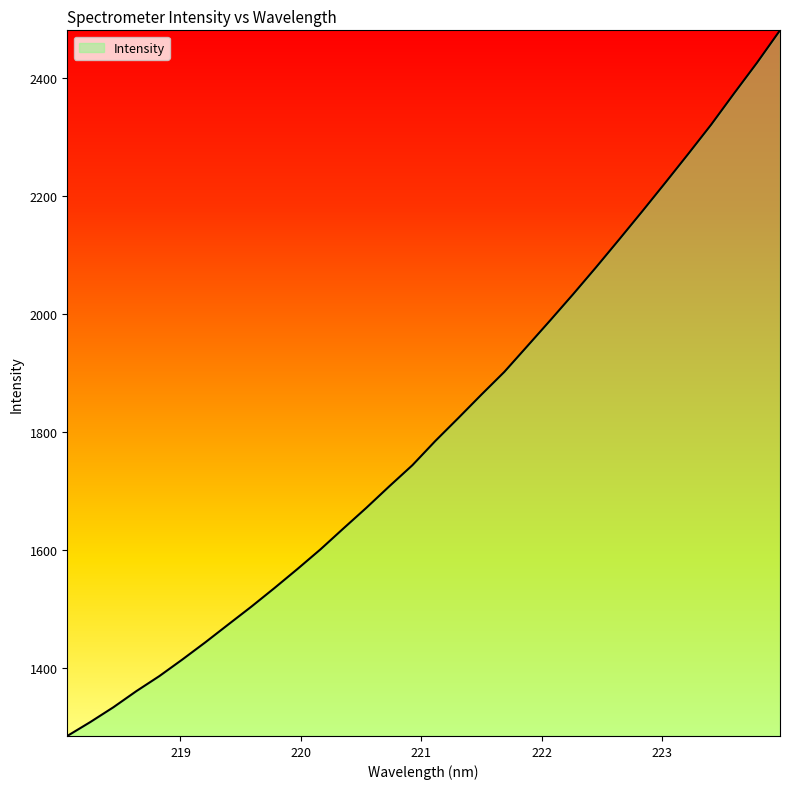

How many lines are shown in the chart?

1